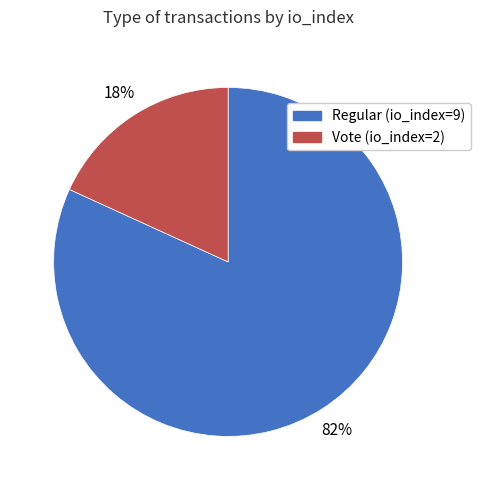

What is the smallest slice in the pie chart?

Vote (io_index=2)